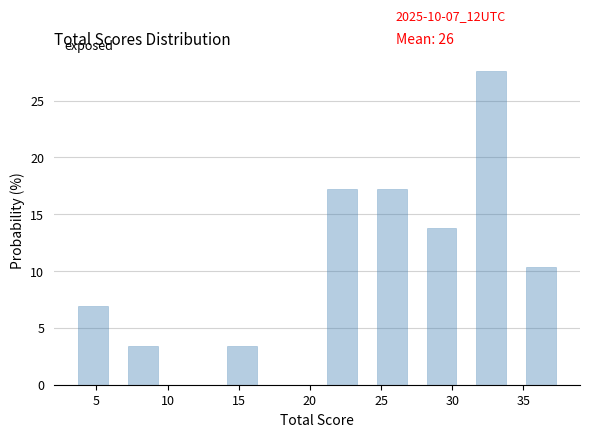

Which range on the x-axis has the tallest bar?

31.0 to 34.5